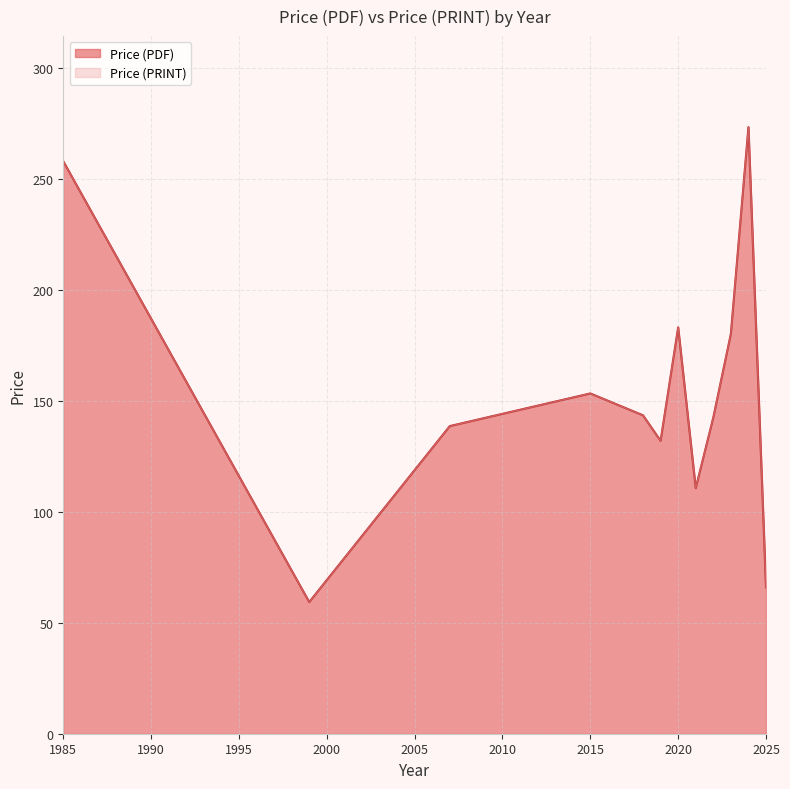

Does the chart have visible grid lines?

Yes